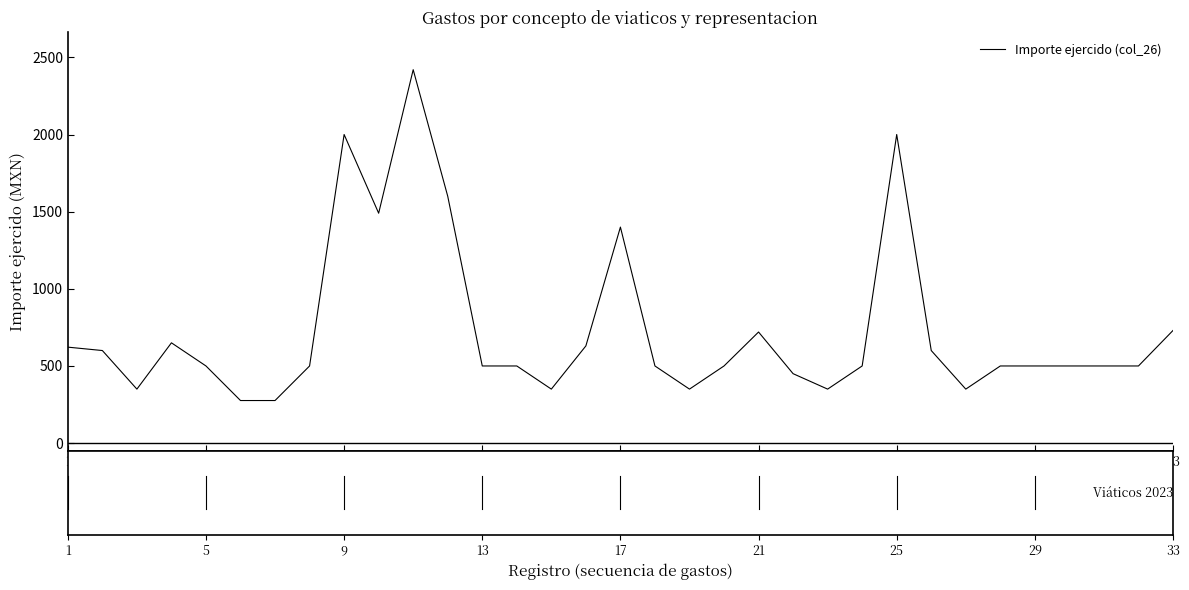

What is the maximum value shown in the chart?

2420